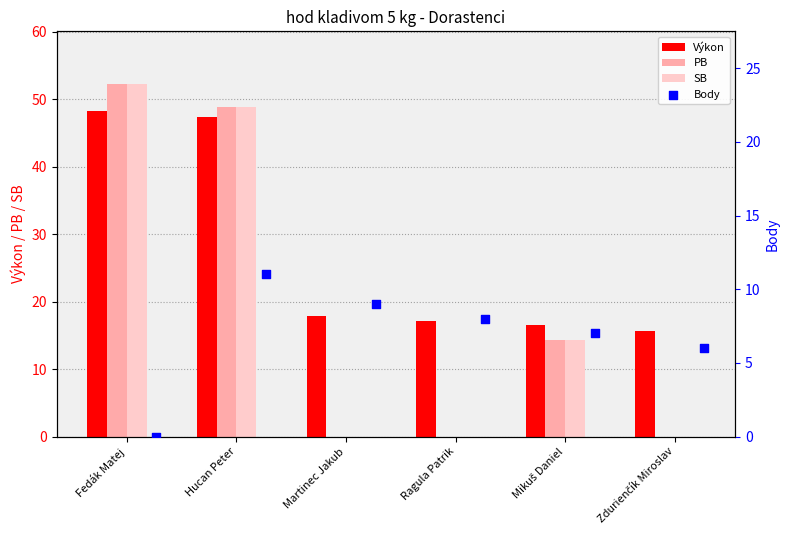

Which series has the largest total across all categories?

Výkon